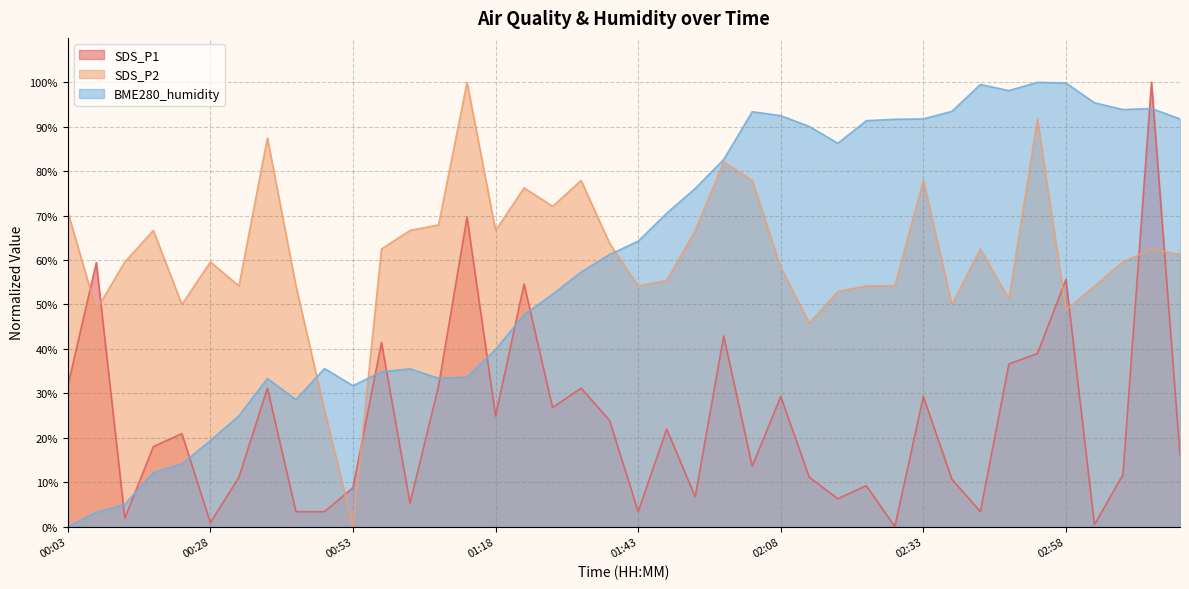

The SDS_P2 series shows 54.2 at 00:33. True or false?

True